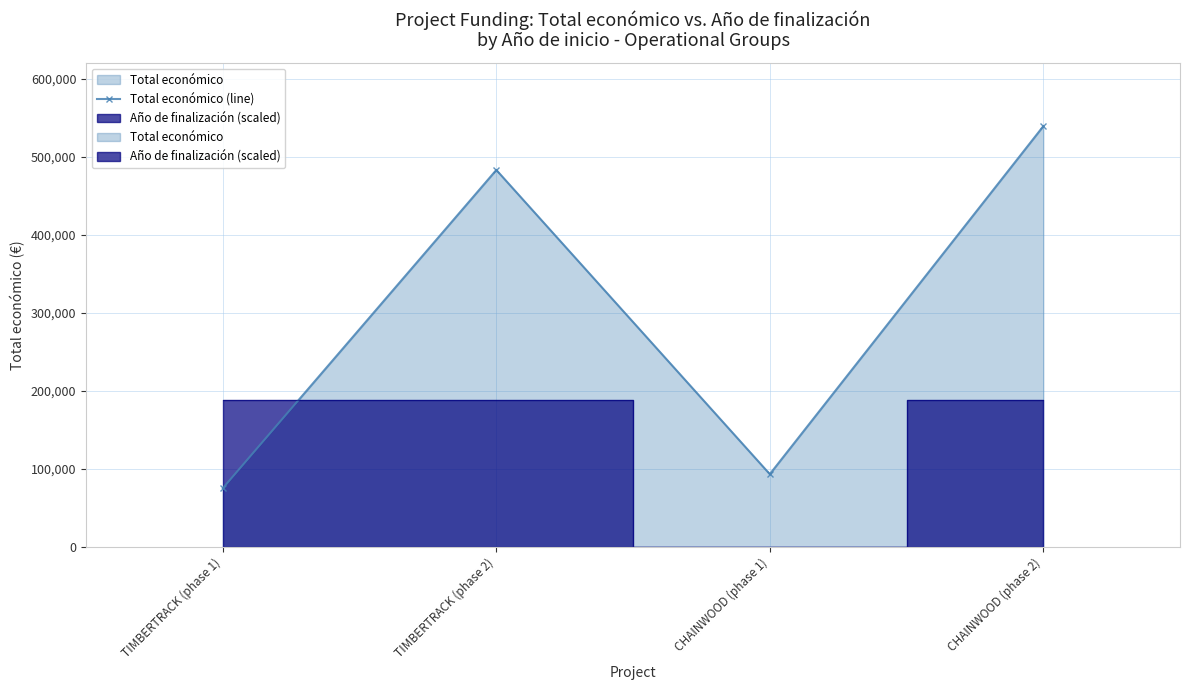

Reading left to right, what are all the values shown in this chart?

75575	483034	93530	539000